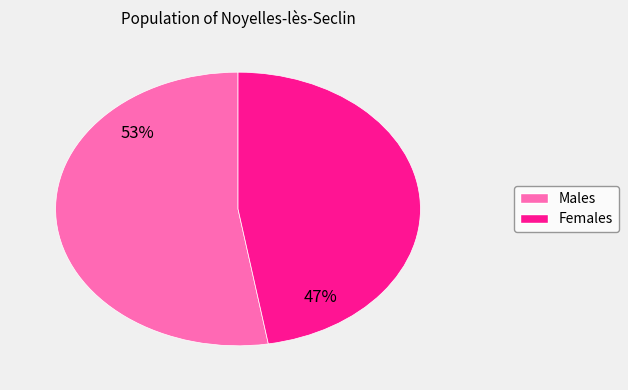

To the nearest percent, what is the average slice percentage?

50%